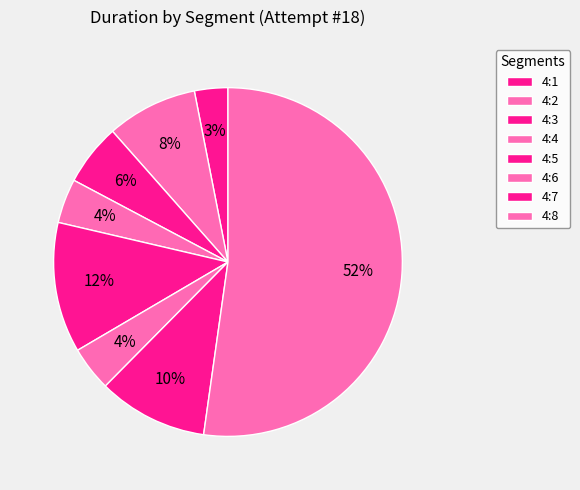

Between 4:2 and 4:8, which is larger?

4:8